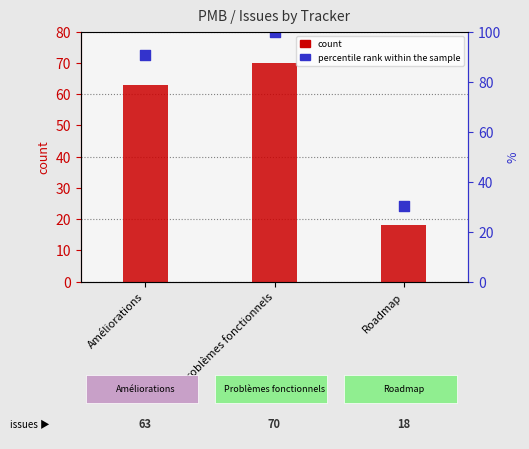

Which series contains the lowest Y value?

count